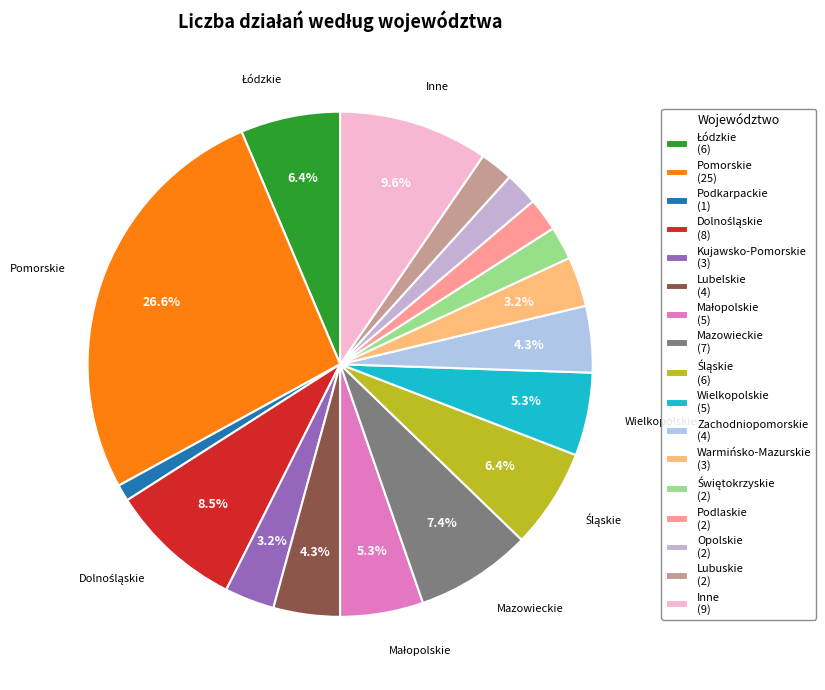

Which category has the biggest portion of the pie?

Pomorskie